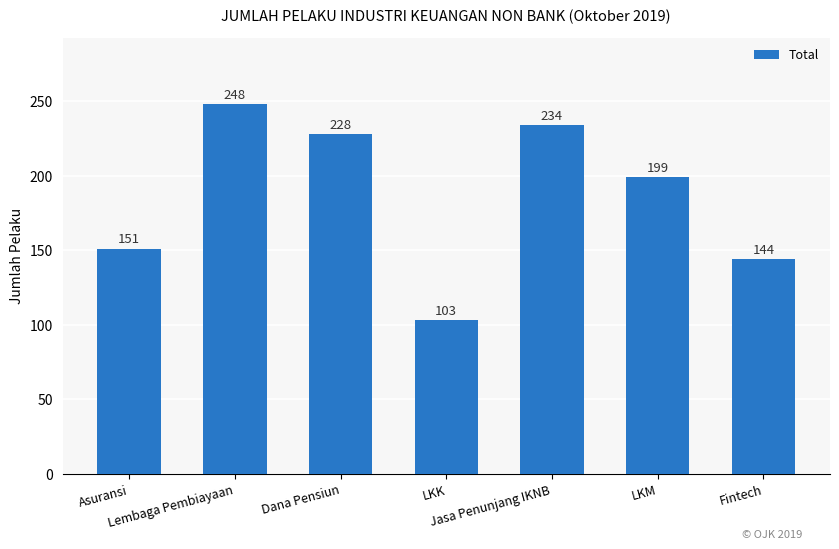

What is the sum of the values at LKM and Asuransi?

350